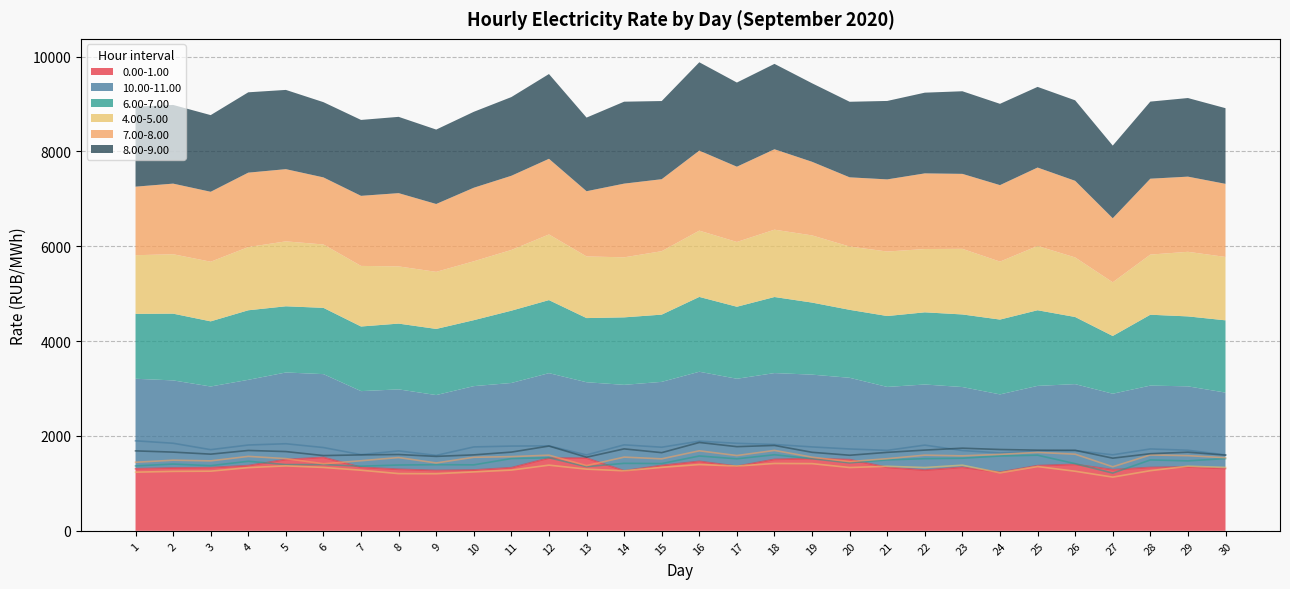

Is the value of 6.00-7.00 at 11 greater than the value of 8.00-9.00 at 23?

No